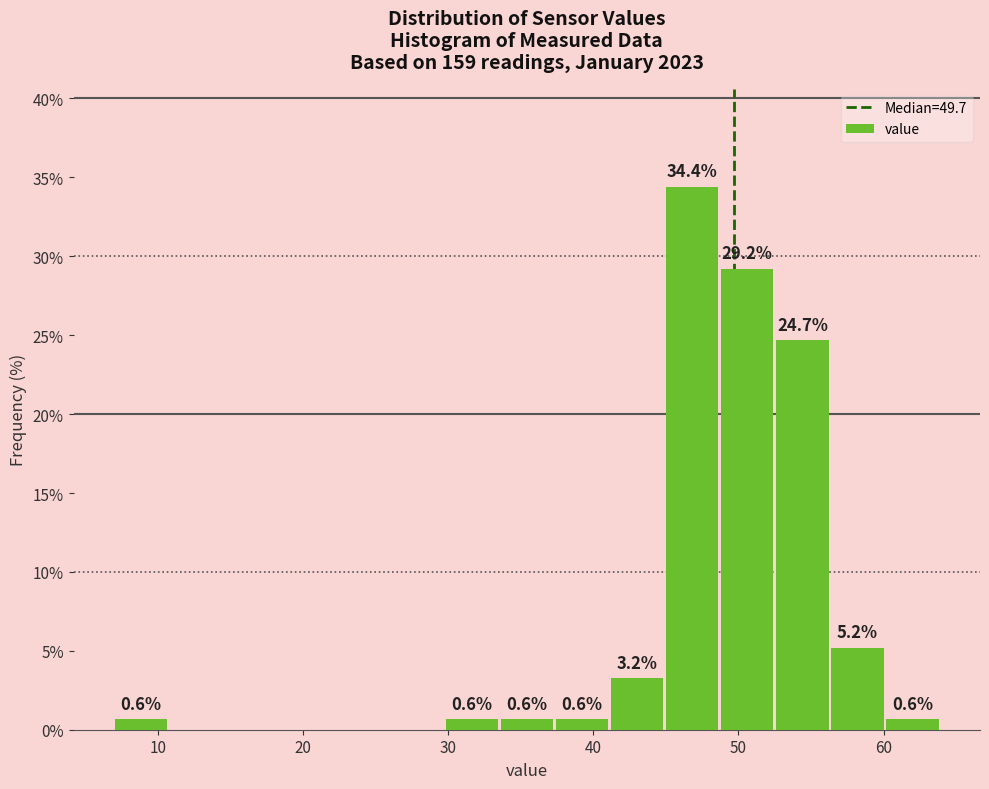

Read against the x-axis, roughly where is the centre of the tallest bar?

47